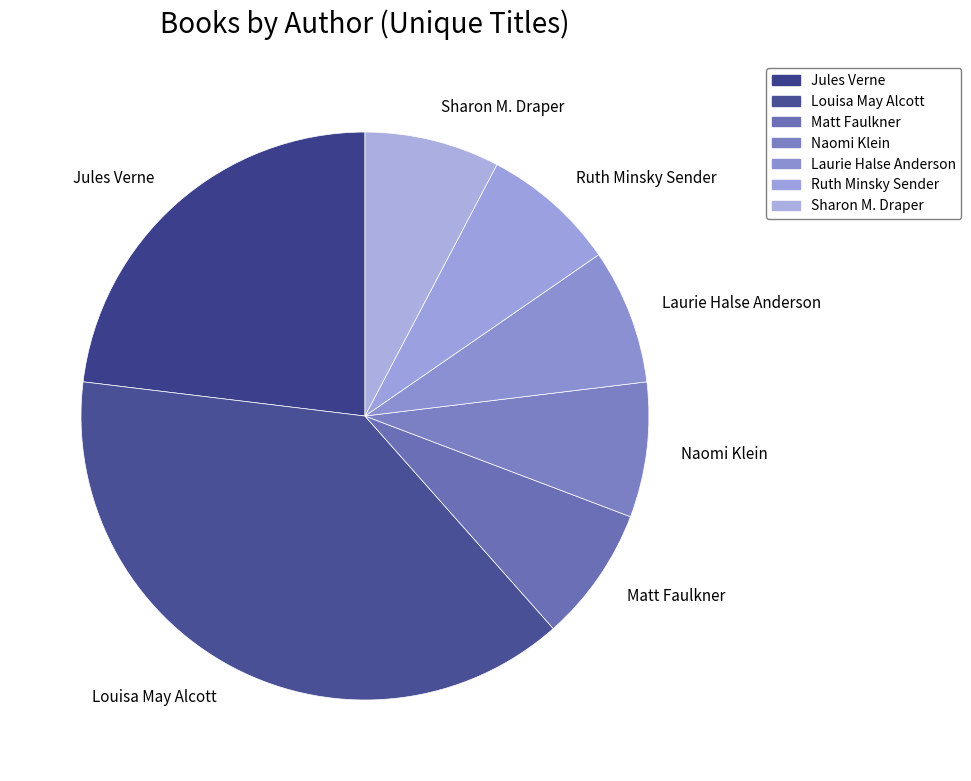

Is it true that Jules Verne is 15% of the pie?

False